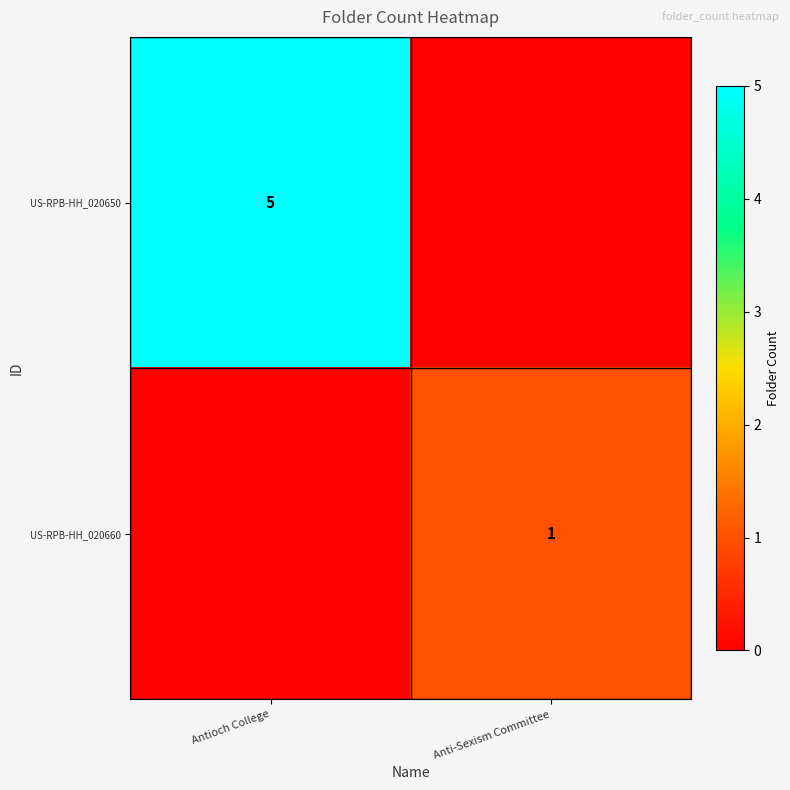

The value of US-RPB-HH_020650 at Antioch College is 3. True or false?

False